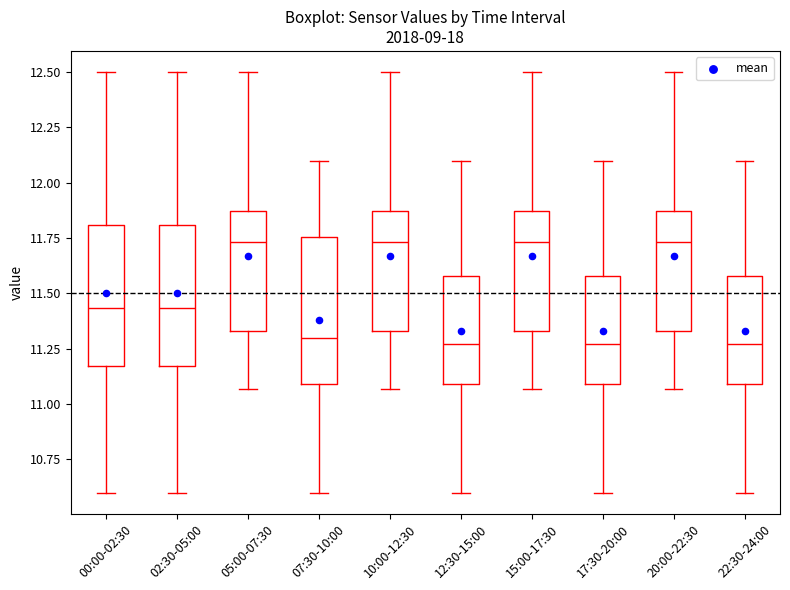

Where is the upper edge of the box for 02:30-05:00 on the y-axis? The values are not printed on the chart, so give them approximately, as read against the axis.

11.80